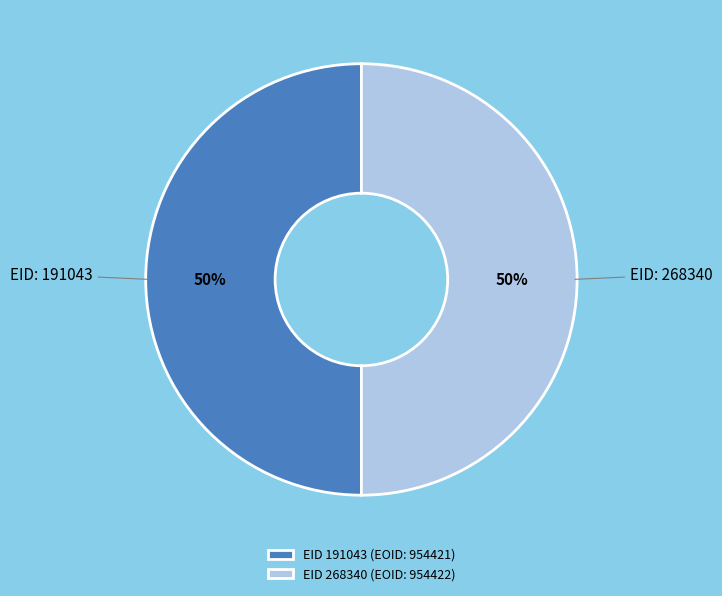

Approximately how many times larger is the value at EID 268340 (EOID: 954422) compared to EID 191043 (EOID: 954421)?

1.0